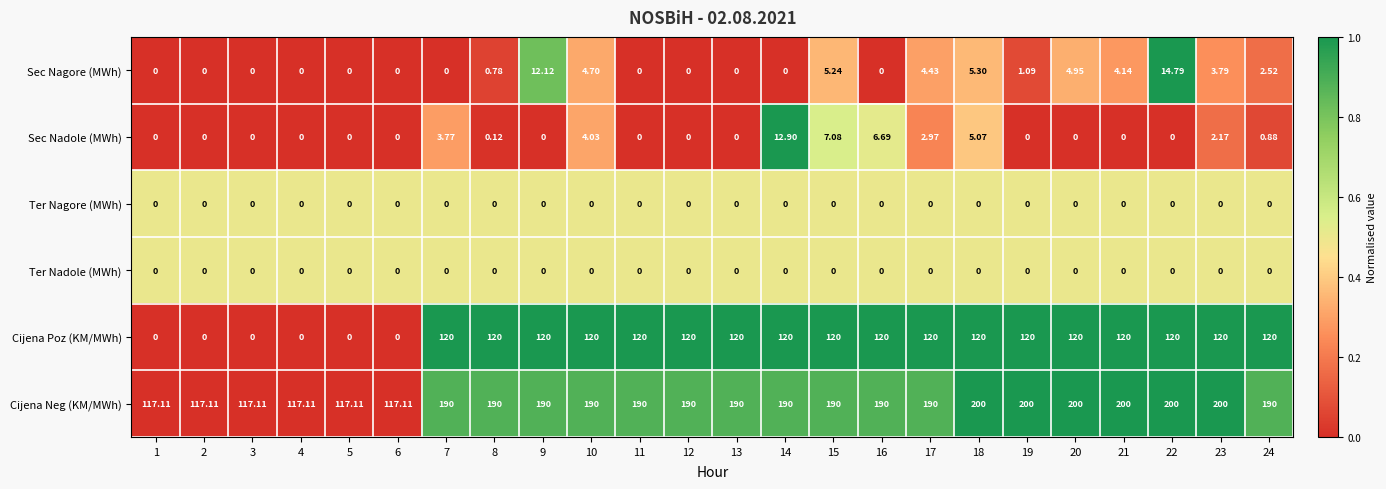

Which series has the largest range (max minus min)?

Cijena Poz (KM/MWh)